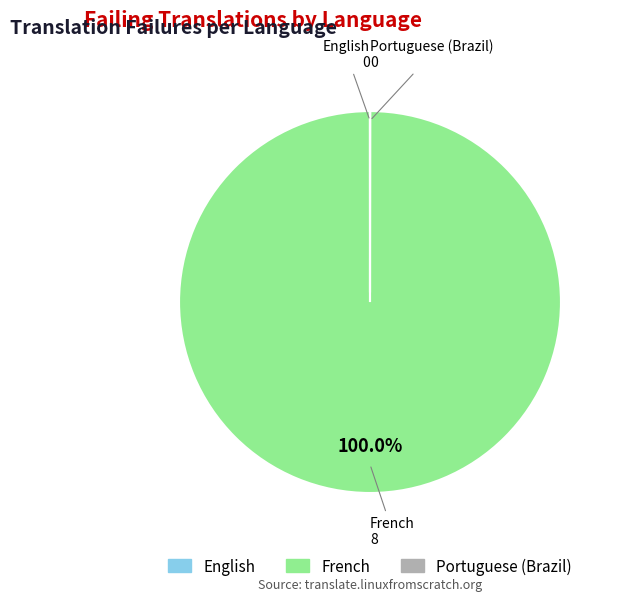

Is there a majority slice in this chart?

Yes